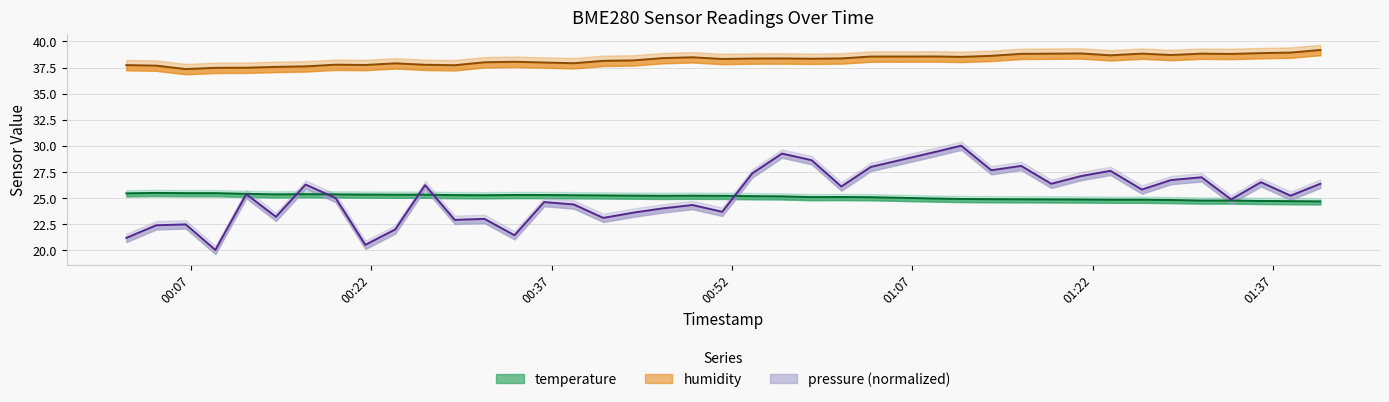

Rank the series at 2023-06-10T01:18:32 from highest to lowest value.

humidity, pressure_scaled, temperature